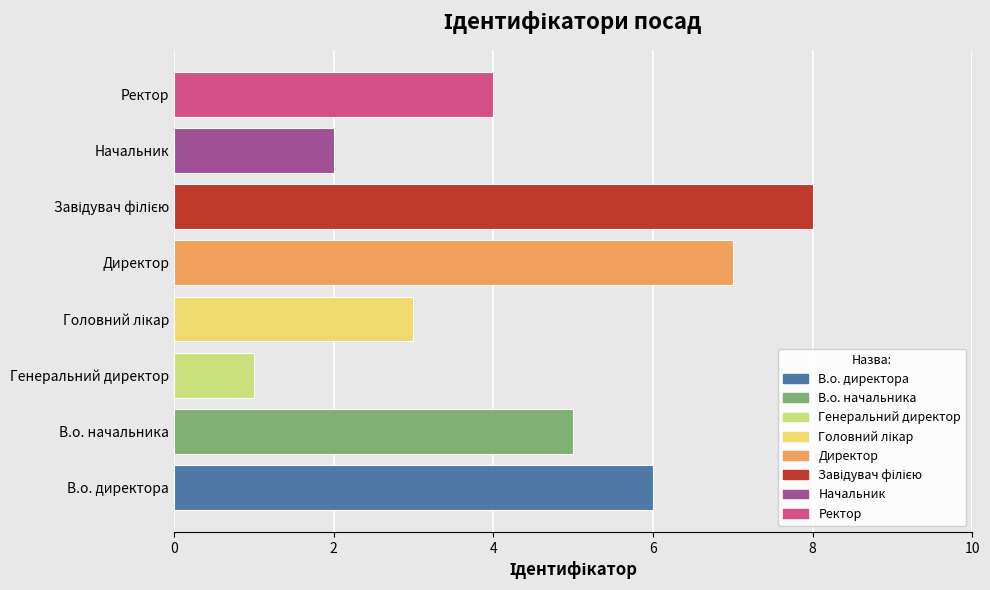

Approximately how many times larger is the value at Ректор compared to В.о. директора?

0.7